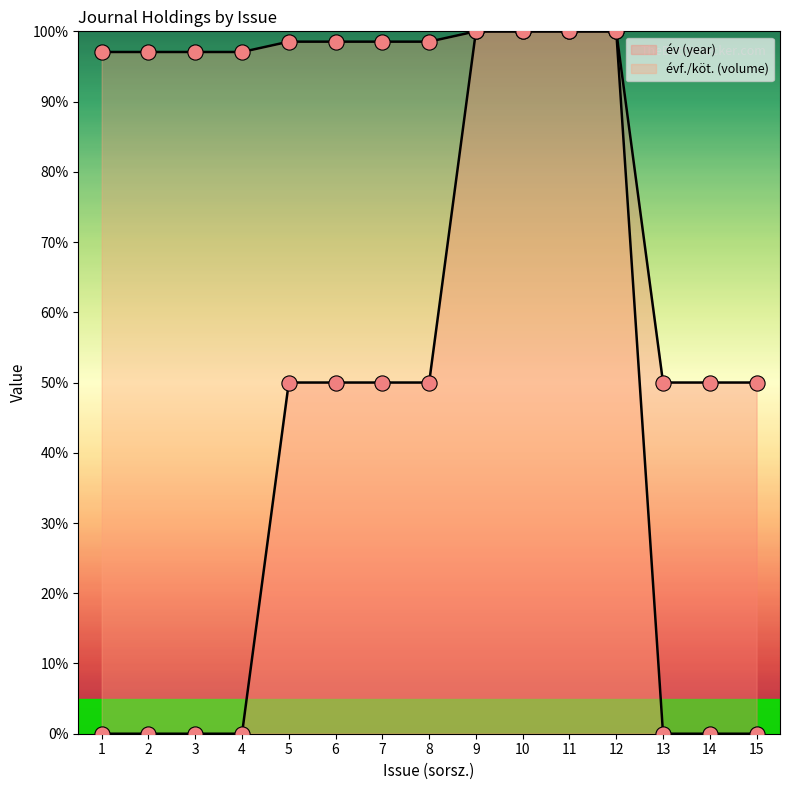

What is the total value across all series at 6?

148.5